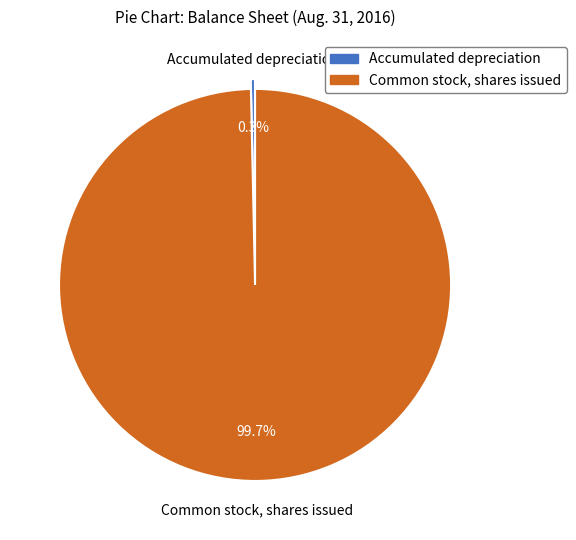

What is the smallest slice in the pie chart?

Accumulated depreciation